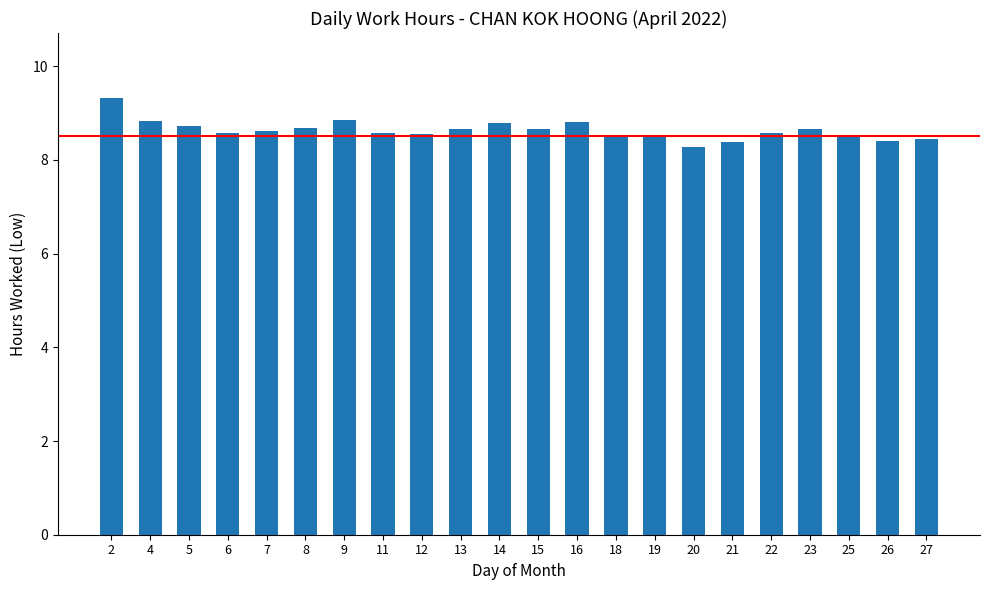

How many distinct data groups are displayed?

1